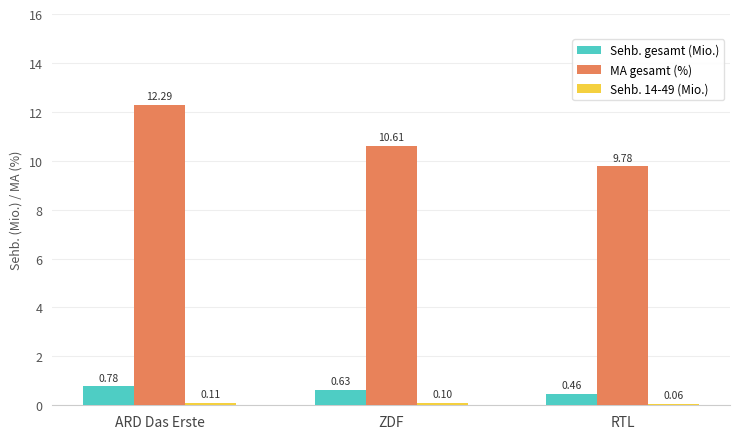

What is the difference between the highest and lowest values at ZDF?

10.5